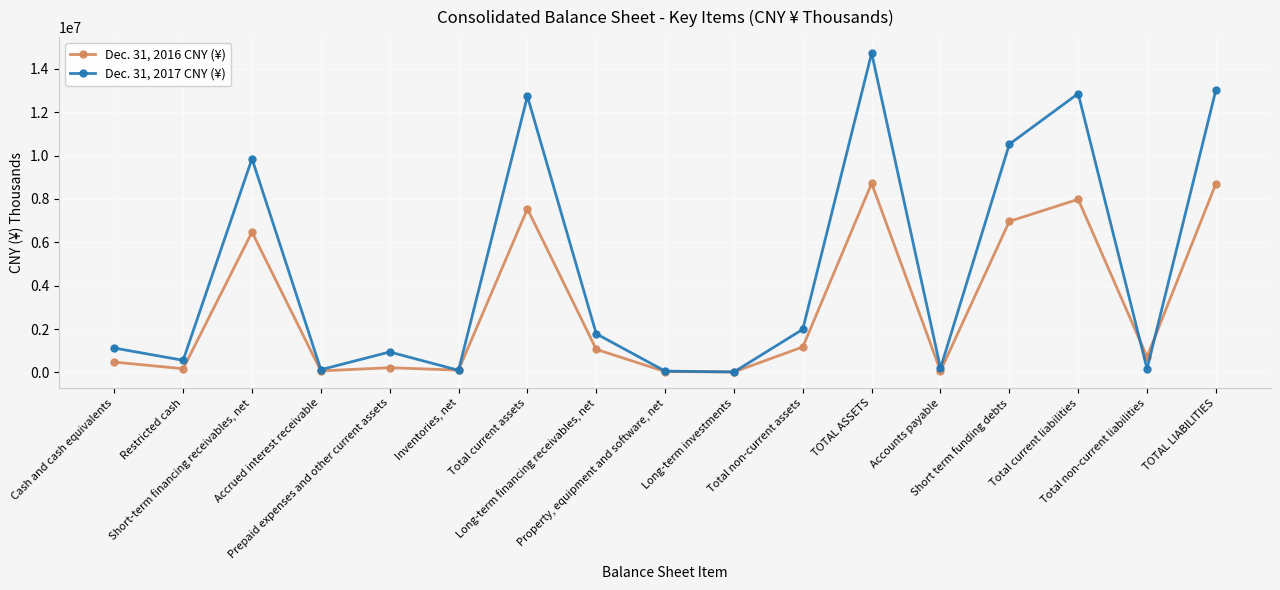

What are all the series names shown in the legend?

Dec. 31, 2016 CNY (¥), Dec. 31, 2017 CNY (¥)